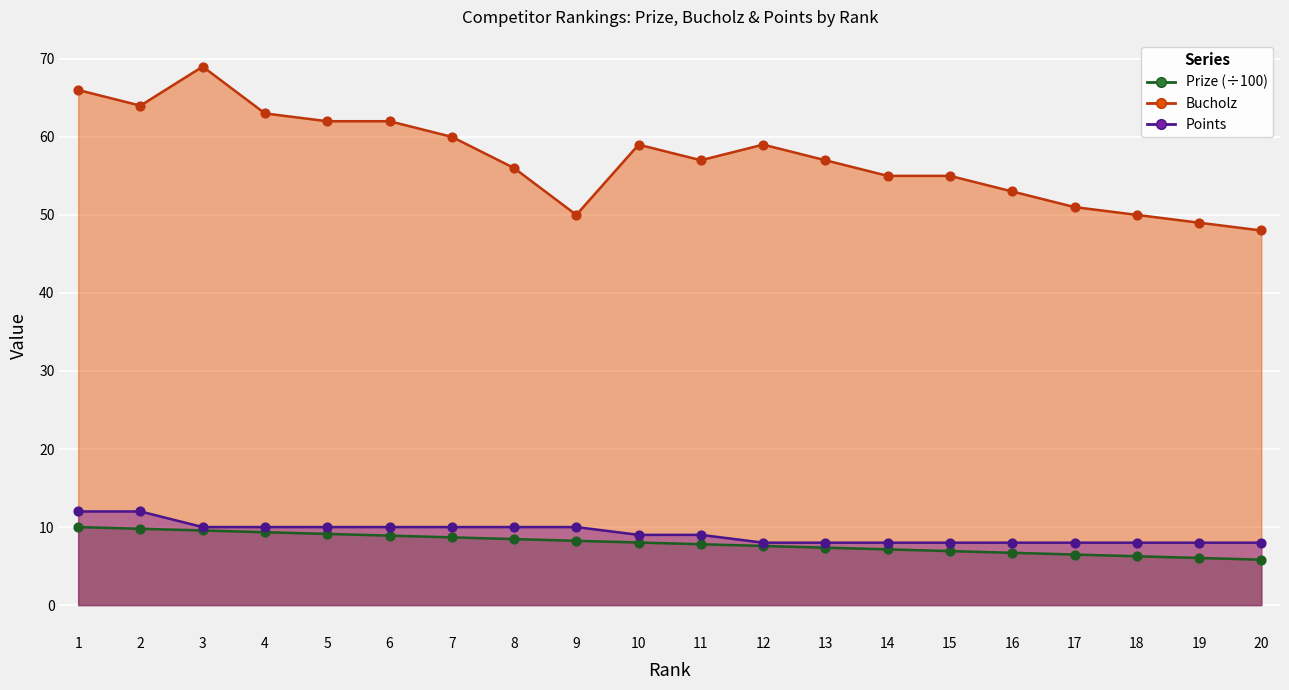

What is the total value across all series at 15?

69.9